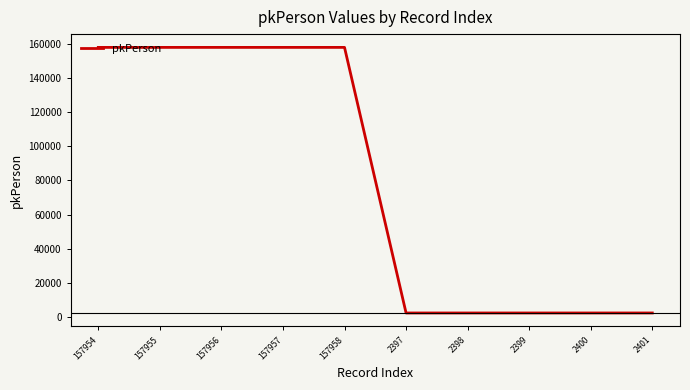

The value at 157958 is 79121. True or false?

False